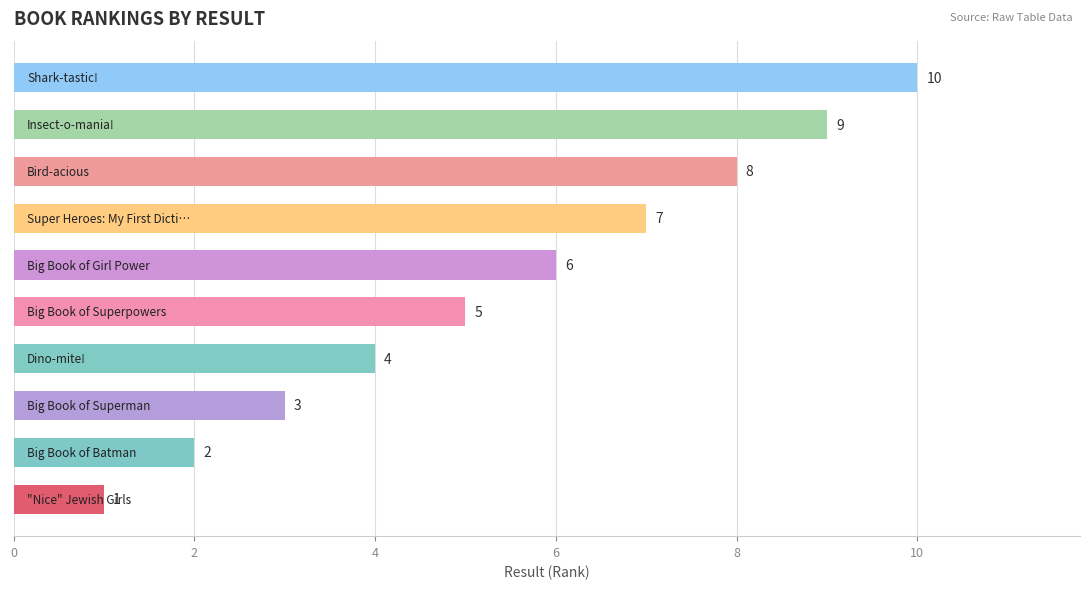

What is the maximum value shown in the chart?

10